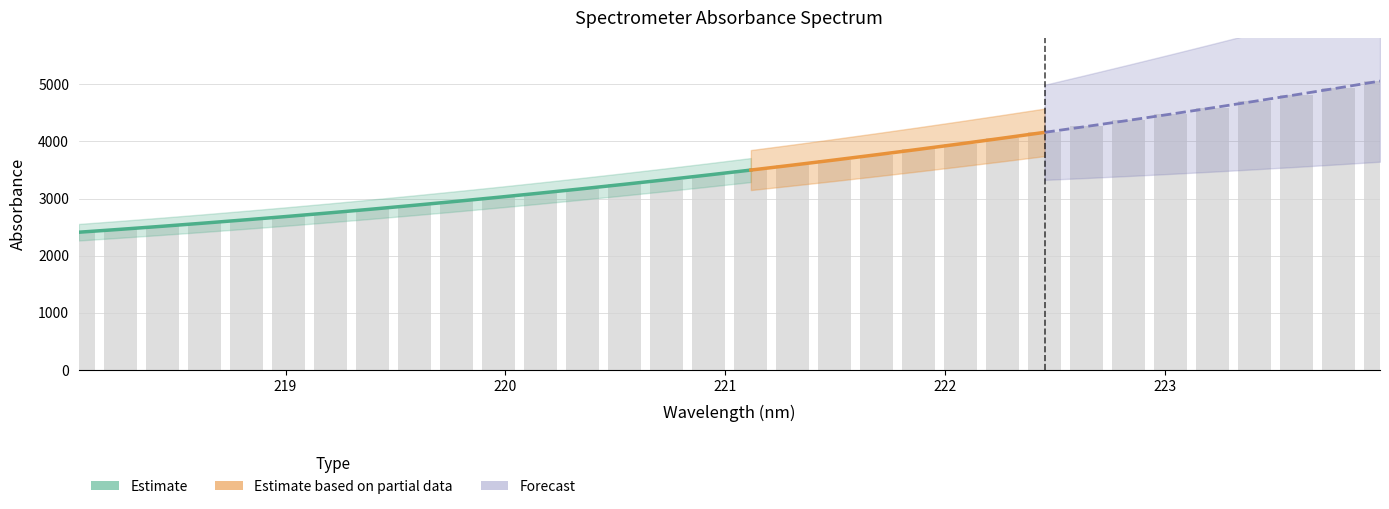

Where is the data nearest to the value 3732?

221.6902